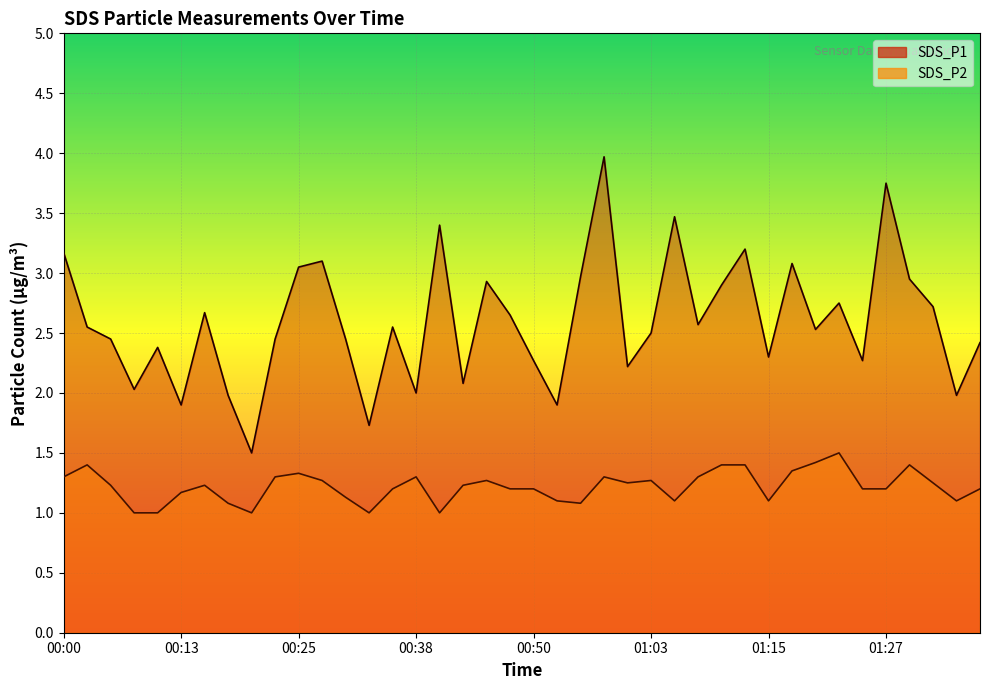

How many SDS_P2 values are between 1 and 2?

40